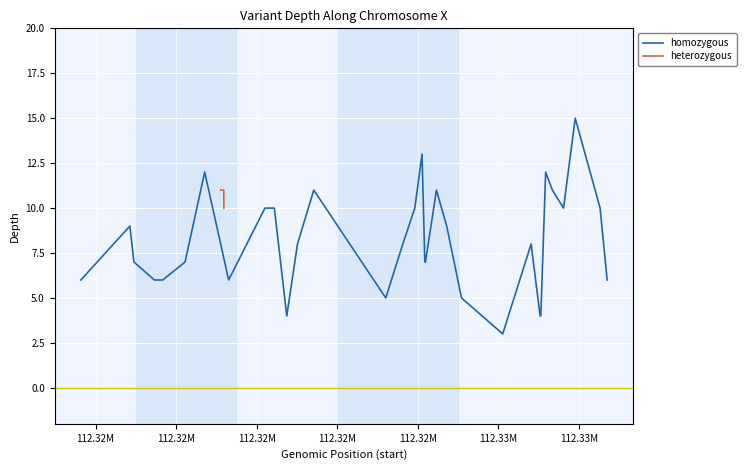

What is the maximum value for homozygous?

15